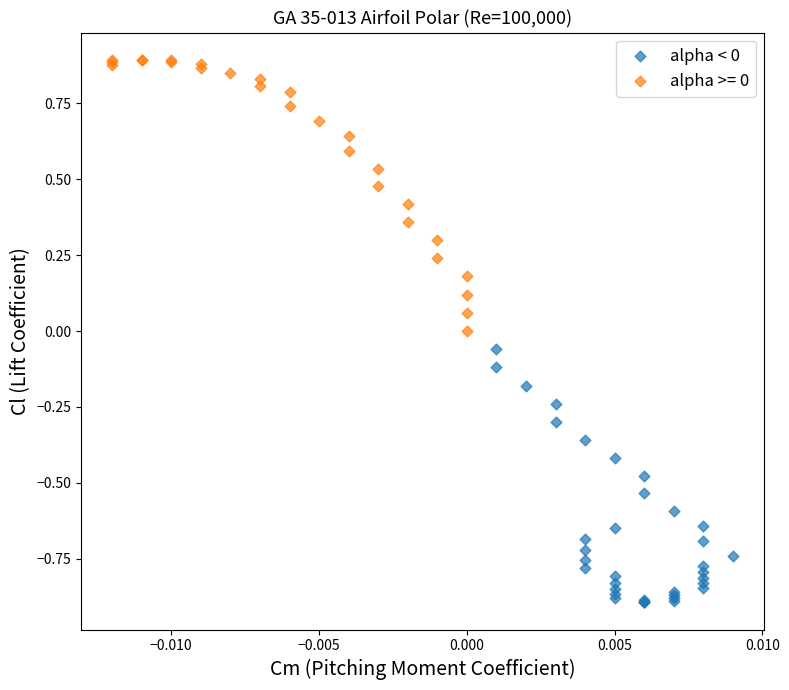

Which series contains the highest Y value?

alpha >= 0